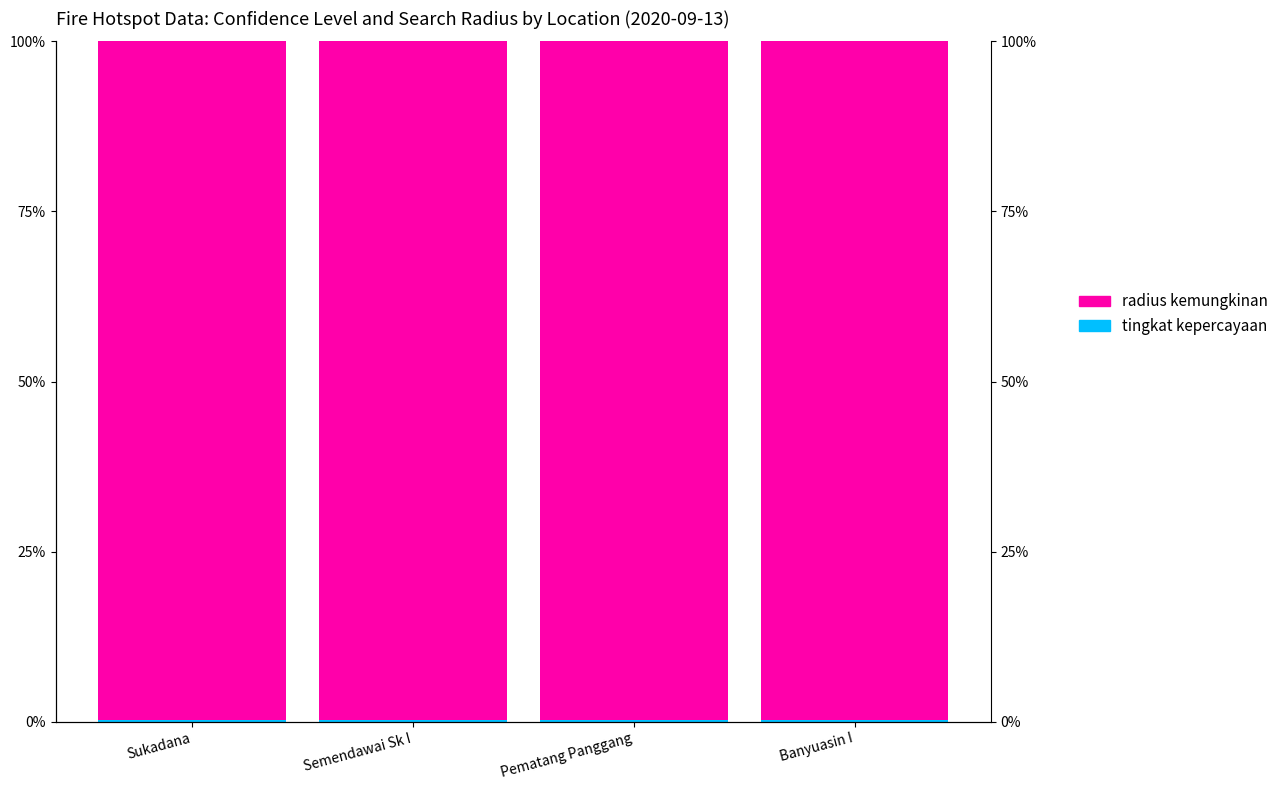

What is the spread (max minus min) of values at Banyuasin I?

1.0